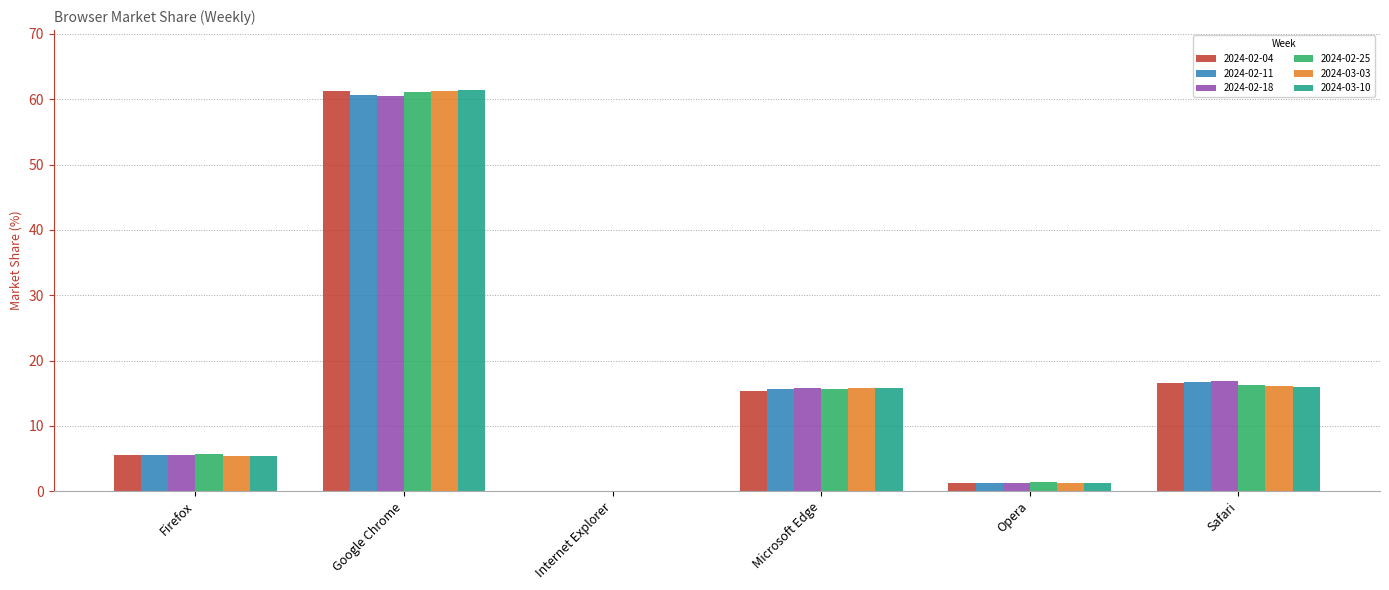

What is the maximum value shown in the chart?

61.4